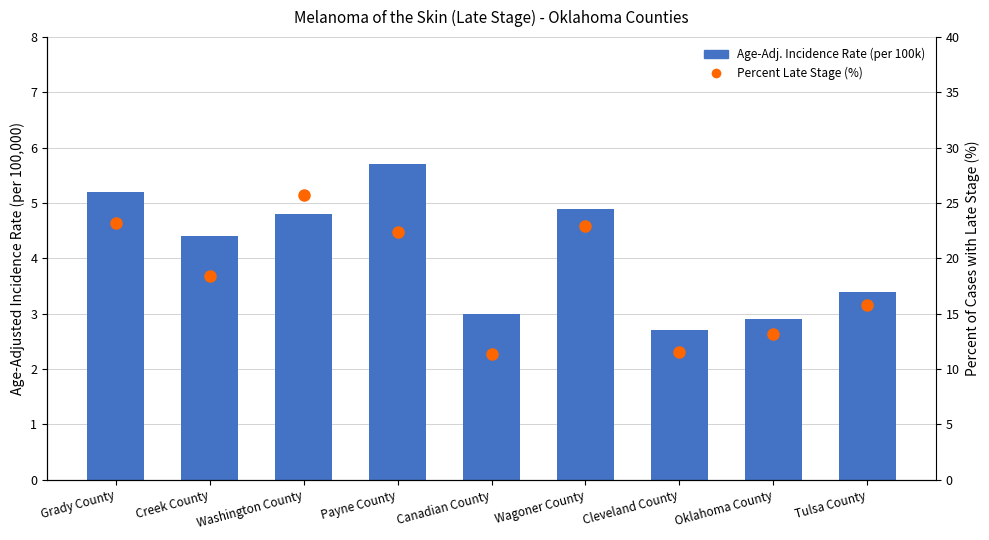

List the series in order of their overall mean, lowest first.

Age-Adj. Incidence Rate (per 100k), Percent Late Stage (%)